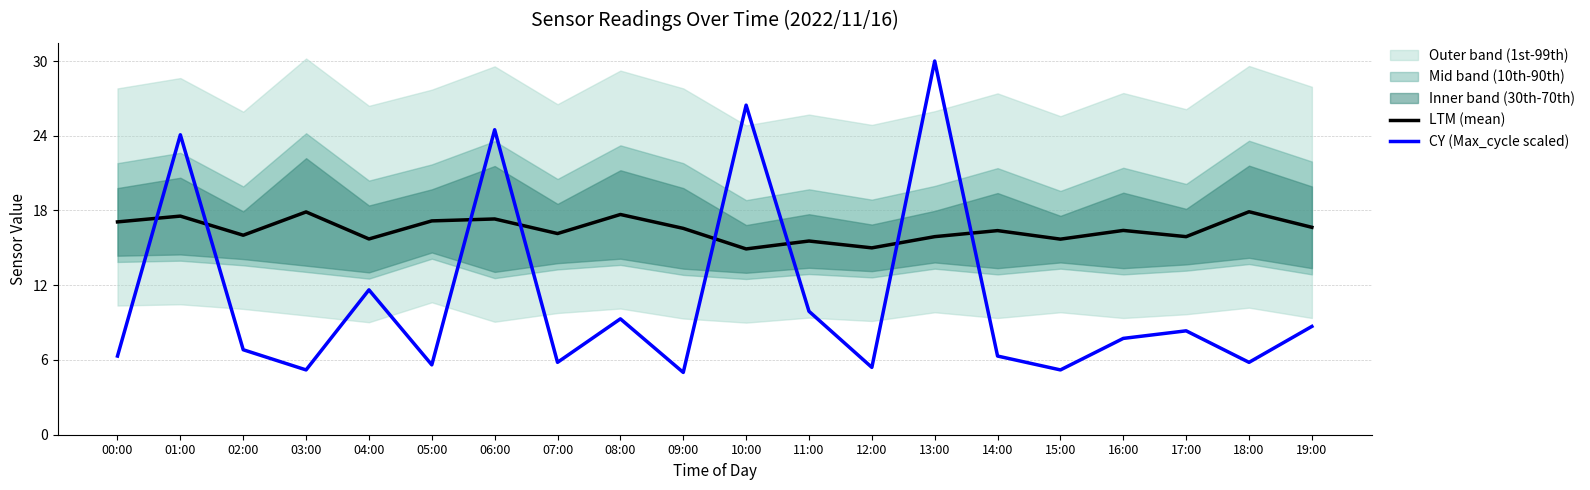

What is the label of the 12th point from the right?

08:00